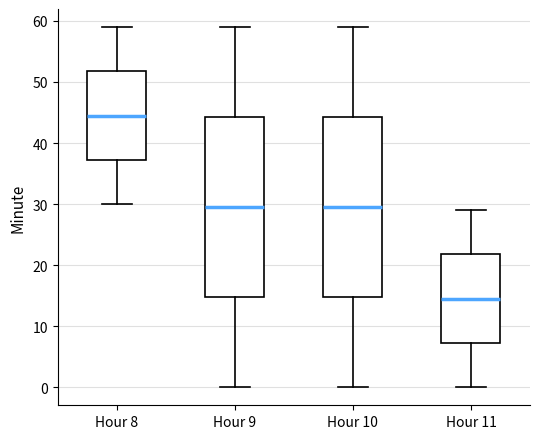

Where does the lower whisker of the box for Hour 10 end on the y-axis? The values are not printed on the chart, so give them approximately, as read against the axis.

0